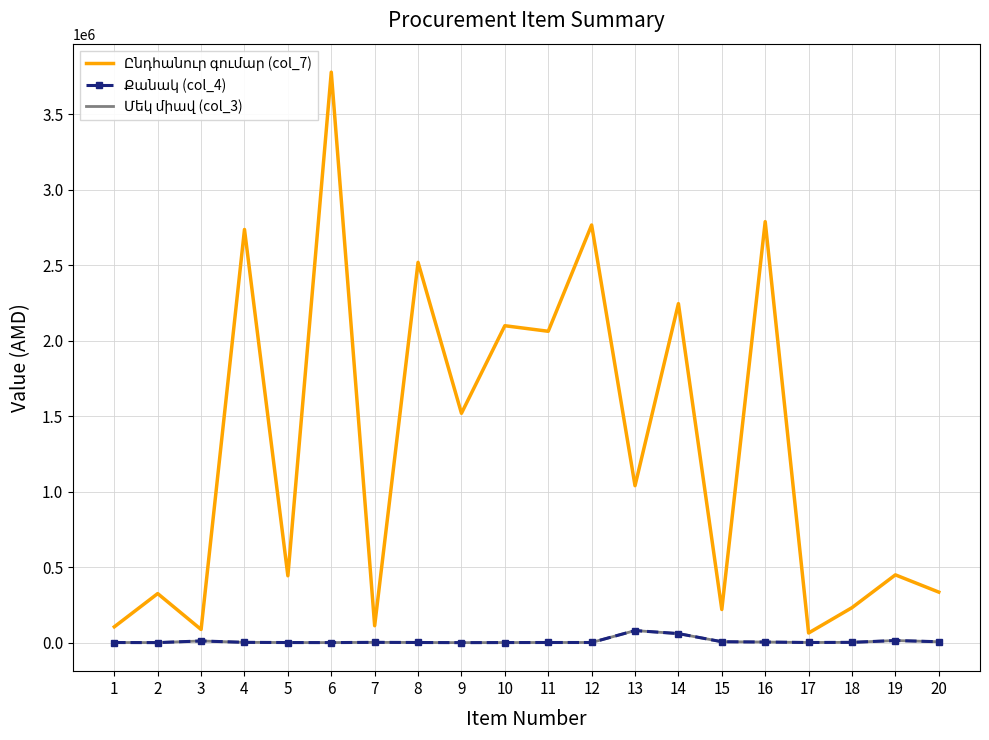

What is the value of the Մեկ միավ (col_3) point at the 19th from the left?

14000